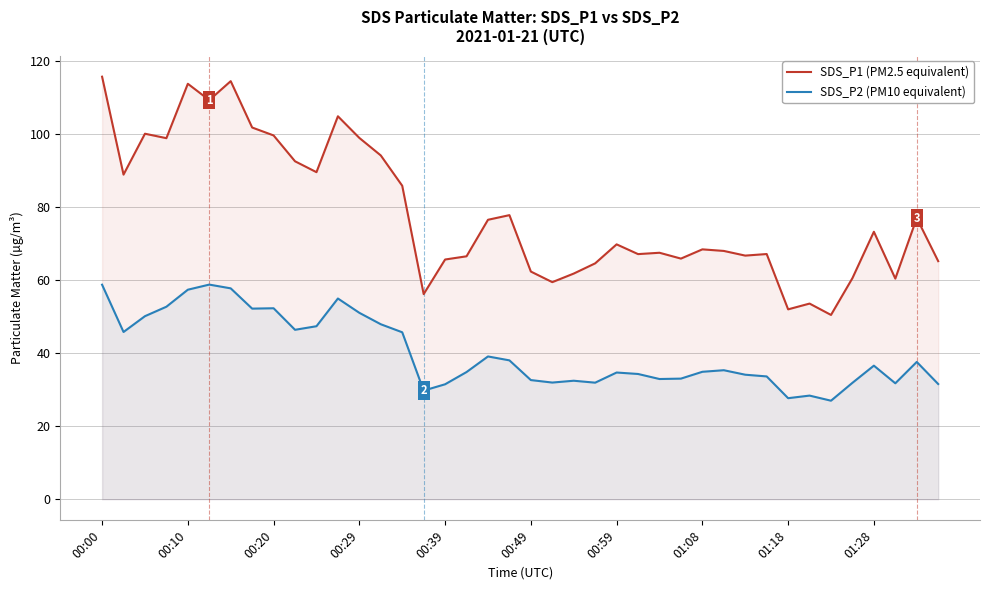

How many lines are shown in the chart?

2